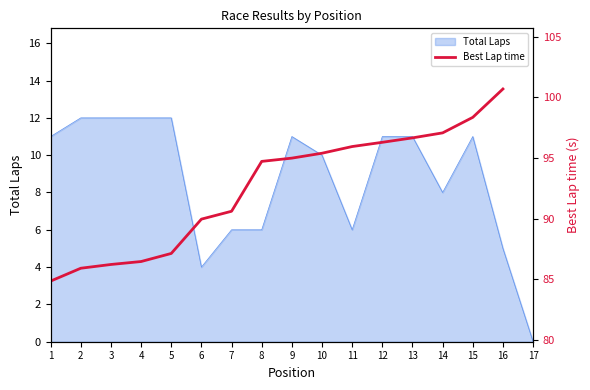

Which category has the highest value across all series?

16